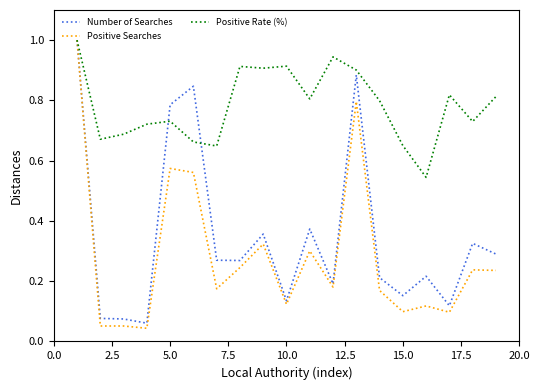

Which series has the largest range (max minus min)?

Positive Searches